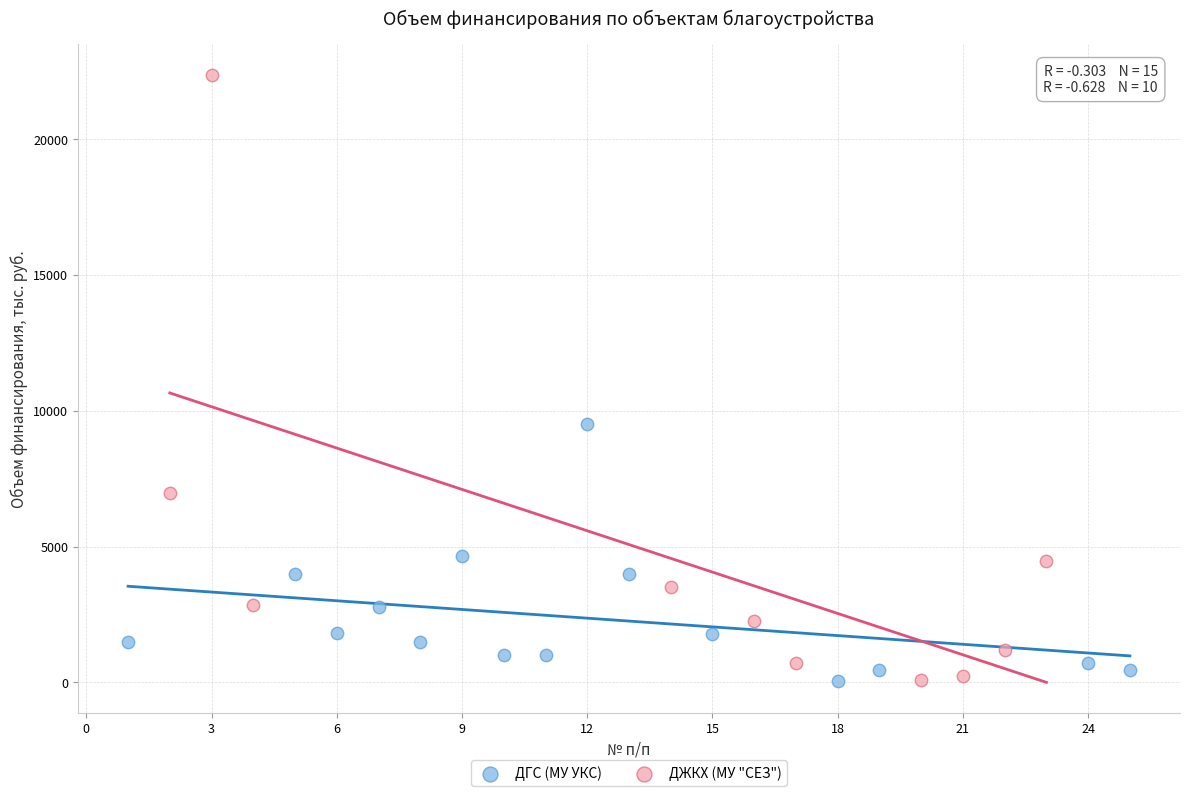

Which series contains the highest Y value?

ДЖКХ (МУ "СЕЗ")